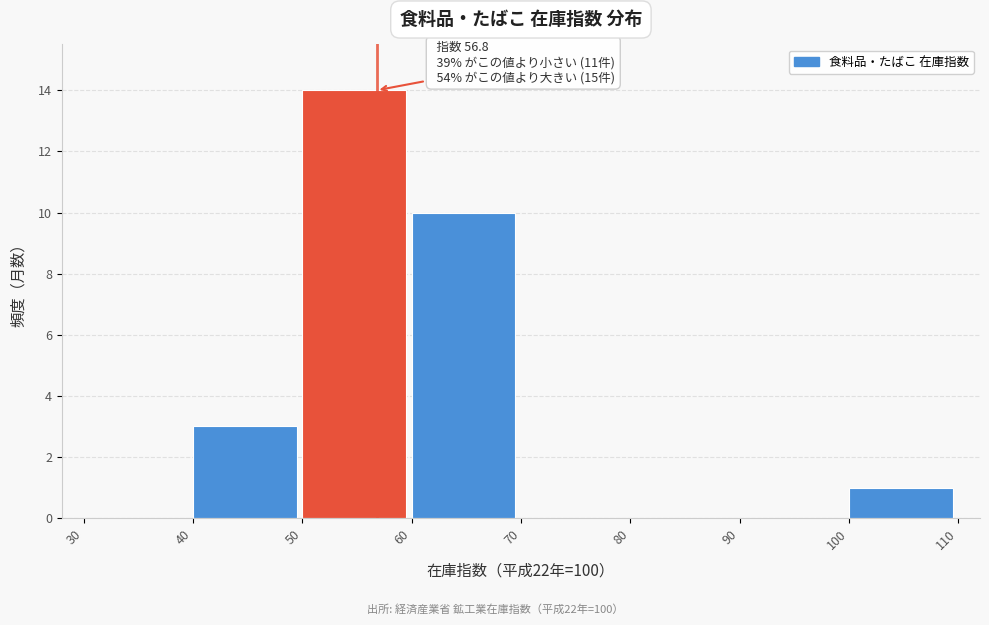

Which range on the x-axis has the tallest bar?

50 to 60